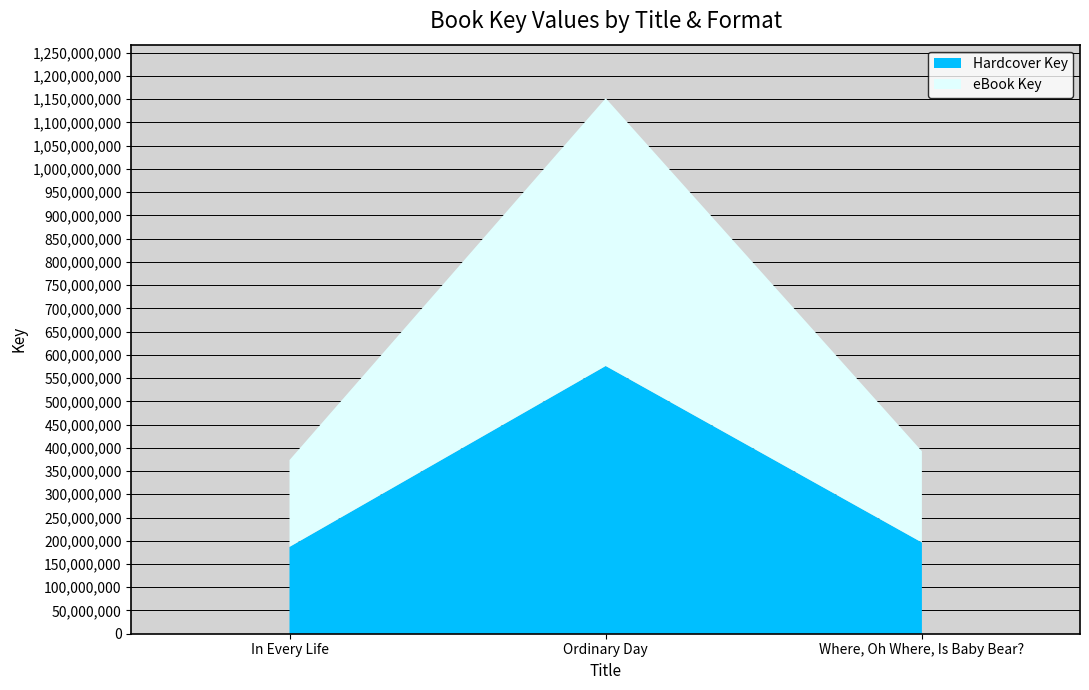

Reading left to right, extract all data points from this chart.

Hardcover Key: 186822454	576083397	196319874
eBook Key: 186822454	576083397	196319874